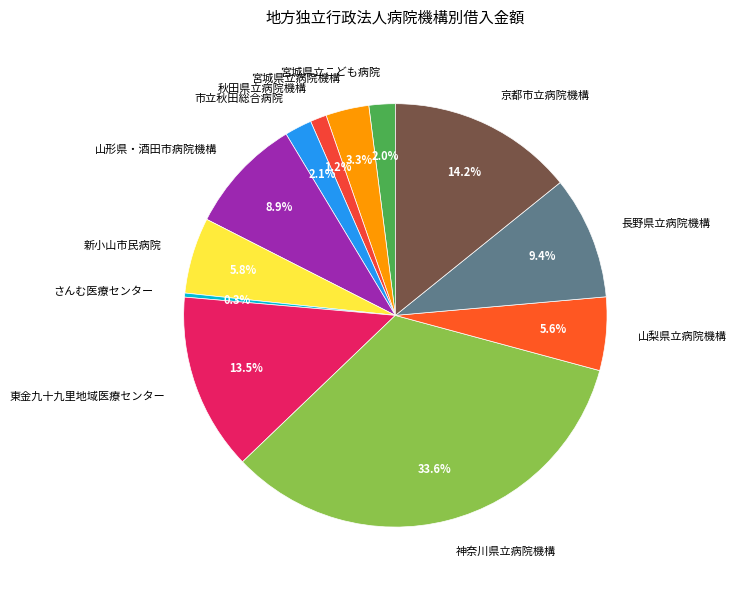

Is there a majority slice in this chart?

No